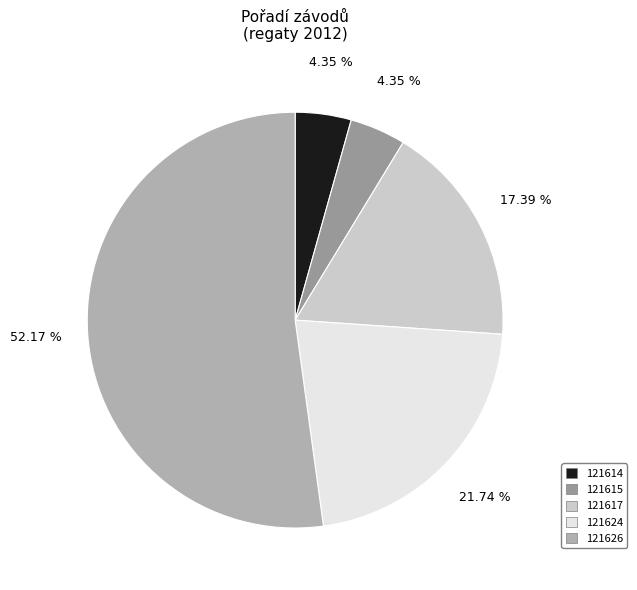

Approximately how many times larger is the value at 121617 compared to 121624?

0.8